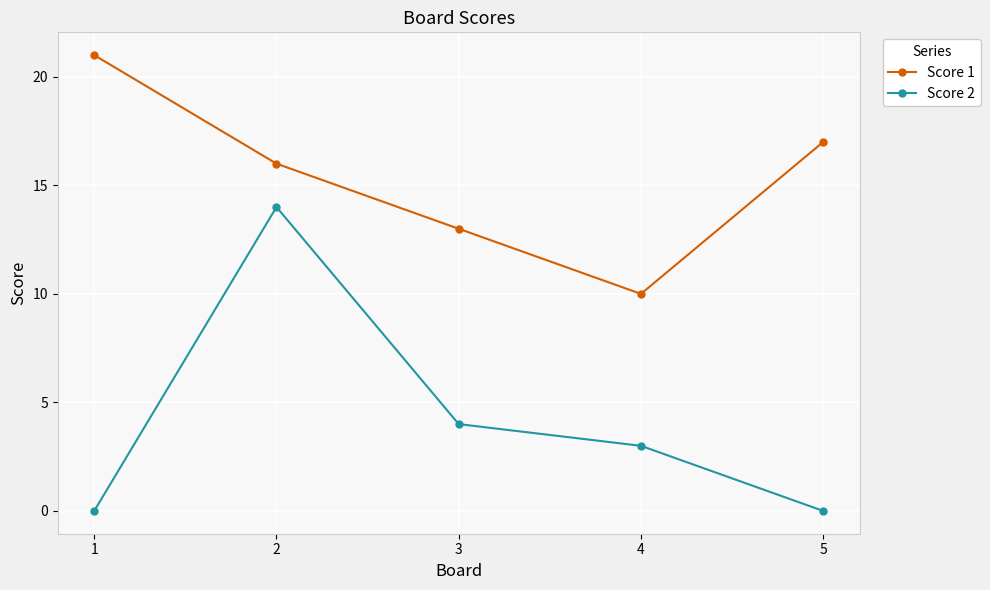

What is the average value of the Score 2 series?

4